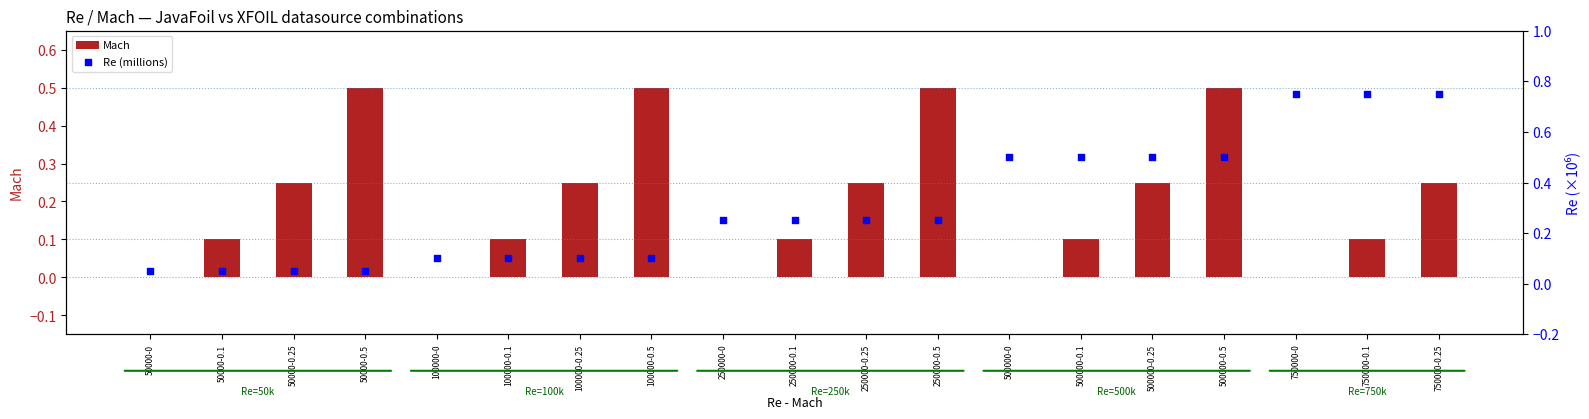

At how many categories does at least one series exceed 0?

19